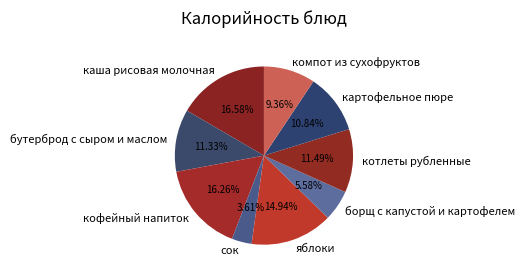

What is the smallest slice in the pie chart?

сок